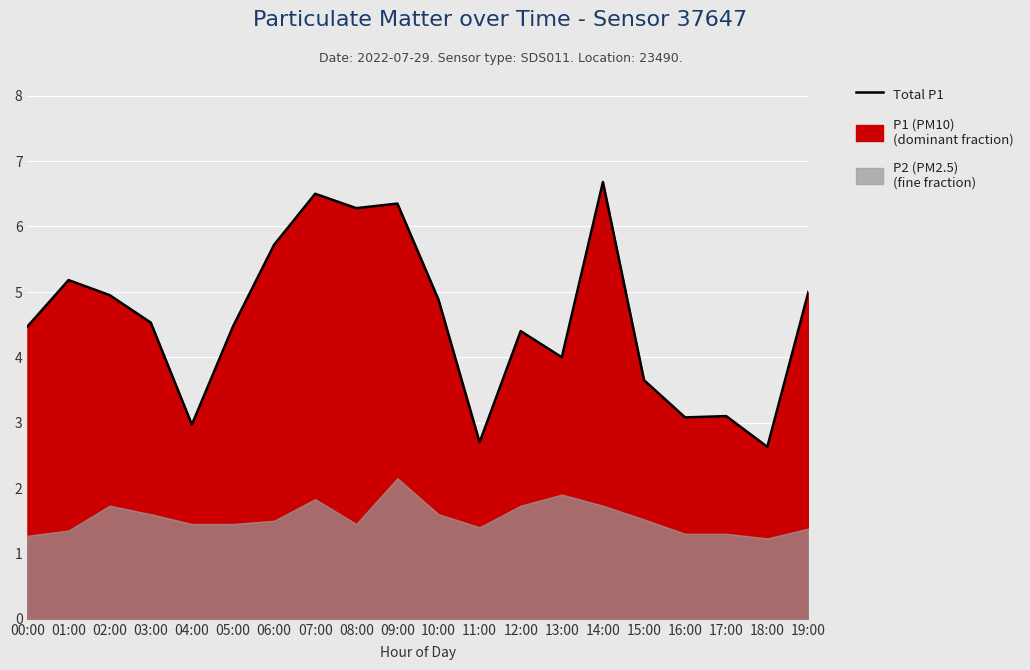

What is the label of the 14th point from the left?

13:00